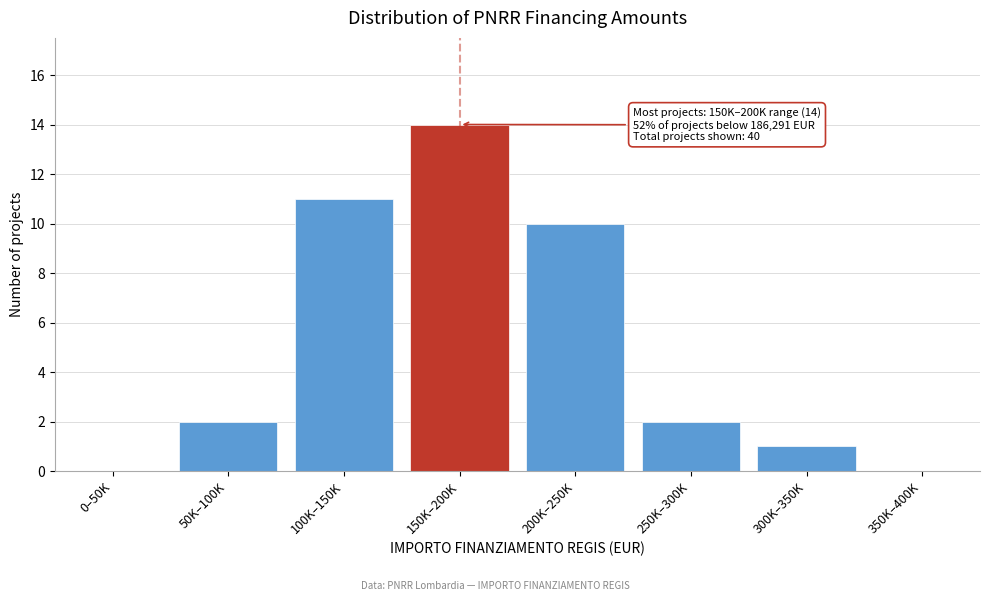

Reading left to right, list all the values displayed in this chart.

0–50K=0	50K–100K=2	100K–150K=11	150K–200K=14	200K–250K=10	250K–300K=2	300K–350K=1	350K–400K=0